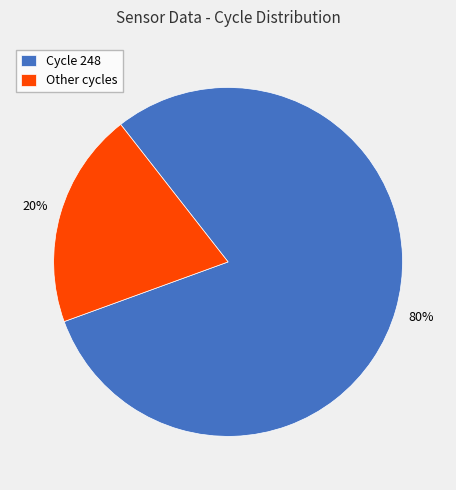

How many slices are in this pie chart?

2